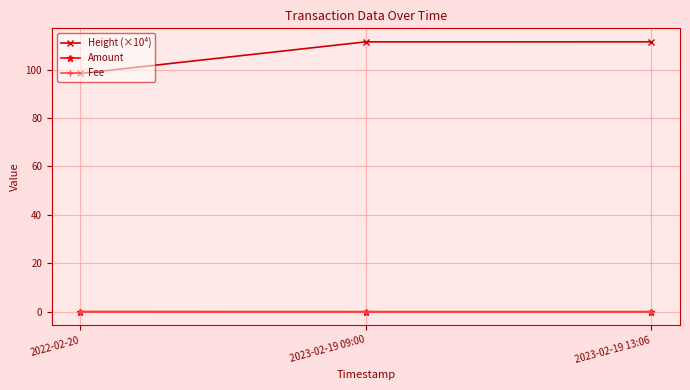

What is the label of the 3rd point from the left?

2023-02-19 13:06